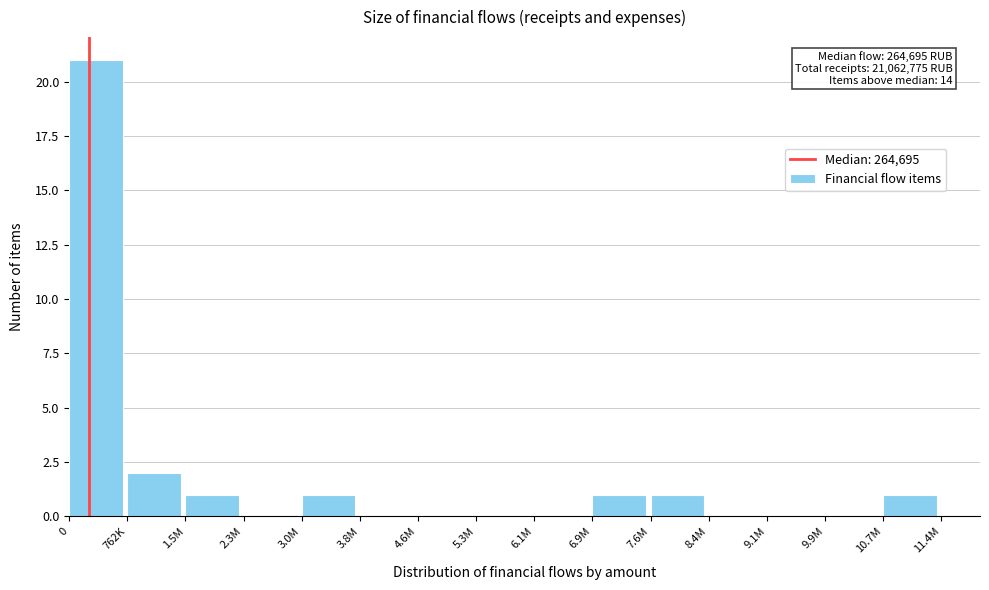

Reading right to left, extract all data points from this chart.

10.7M=1	9.9M=0	9.1M=0	8.4M=0	7.6M=1	6.9M=1	6.1M=0	5.3M=0	4.6M=0	3.8M=0	3.0M=1	2.3M=0	1.5M=1	762K=2	0=21